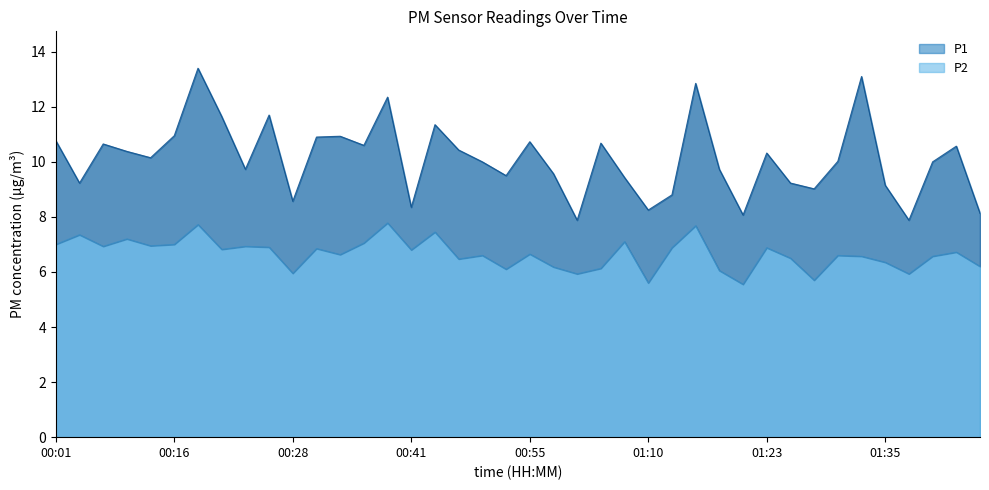

Rank the series at 01:05 from highest to lowest value.

P1, P2